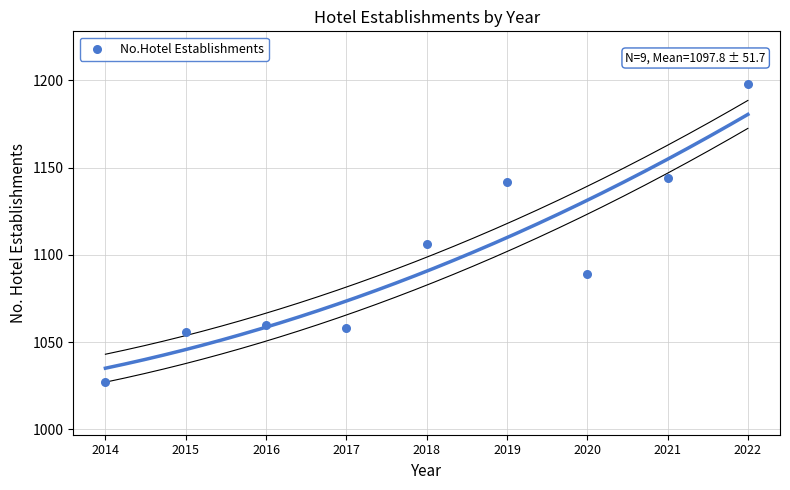

What Y value in the scatter plot is closest to 1112?

1106